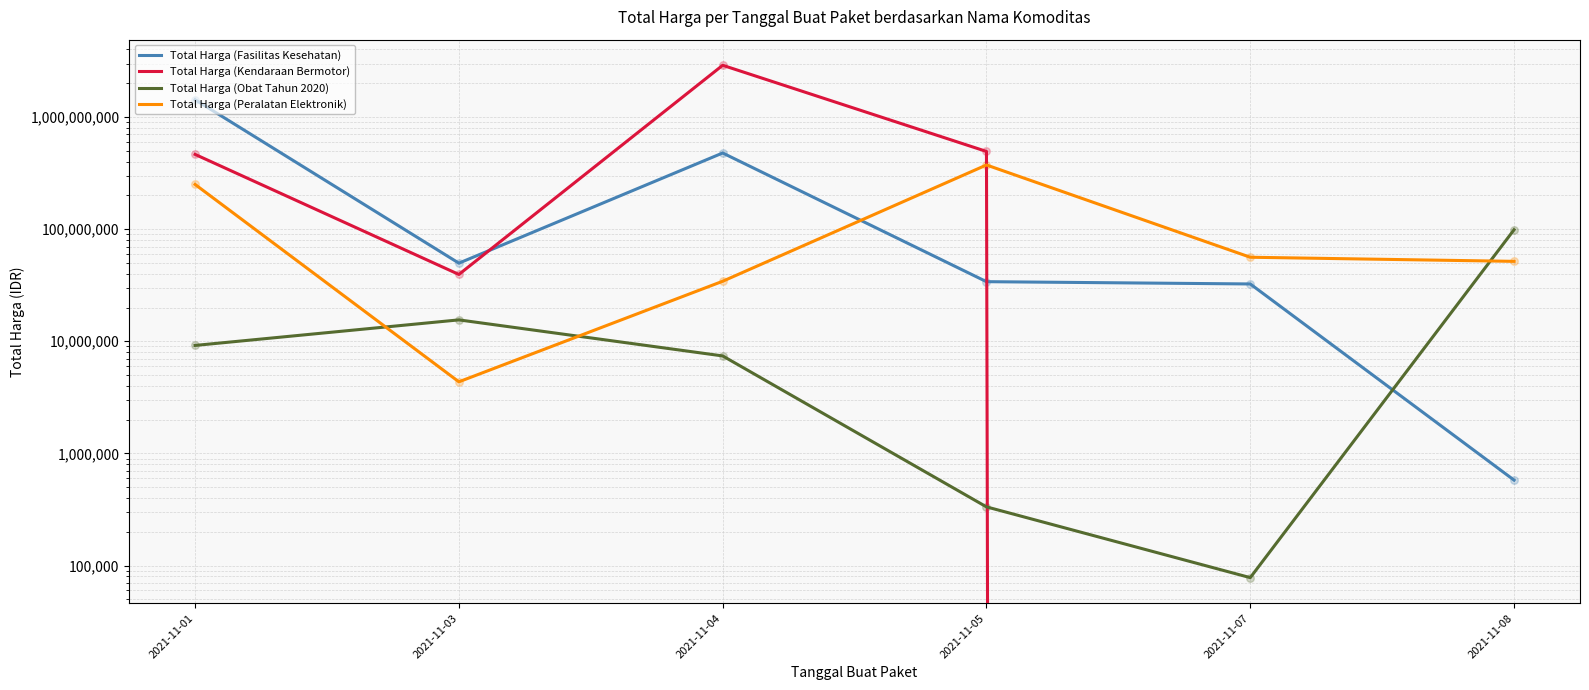

What are all the series names shown in the legend?

Total Harga (Fasilitas Kesehatan), Total Harga (Kendaraan Bermotor), Total Harga (Obat Tahun 2020), Total Harga (Peralatan Elektronik)